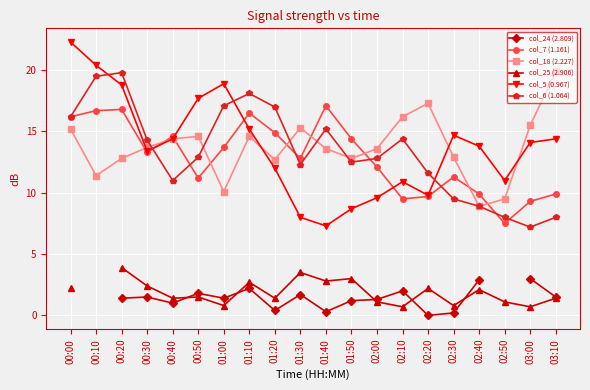

How many lines are shown in the chart?

6